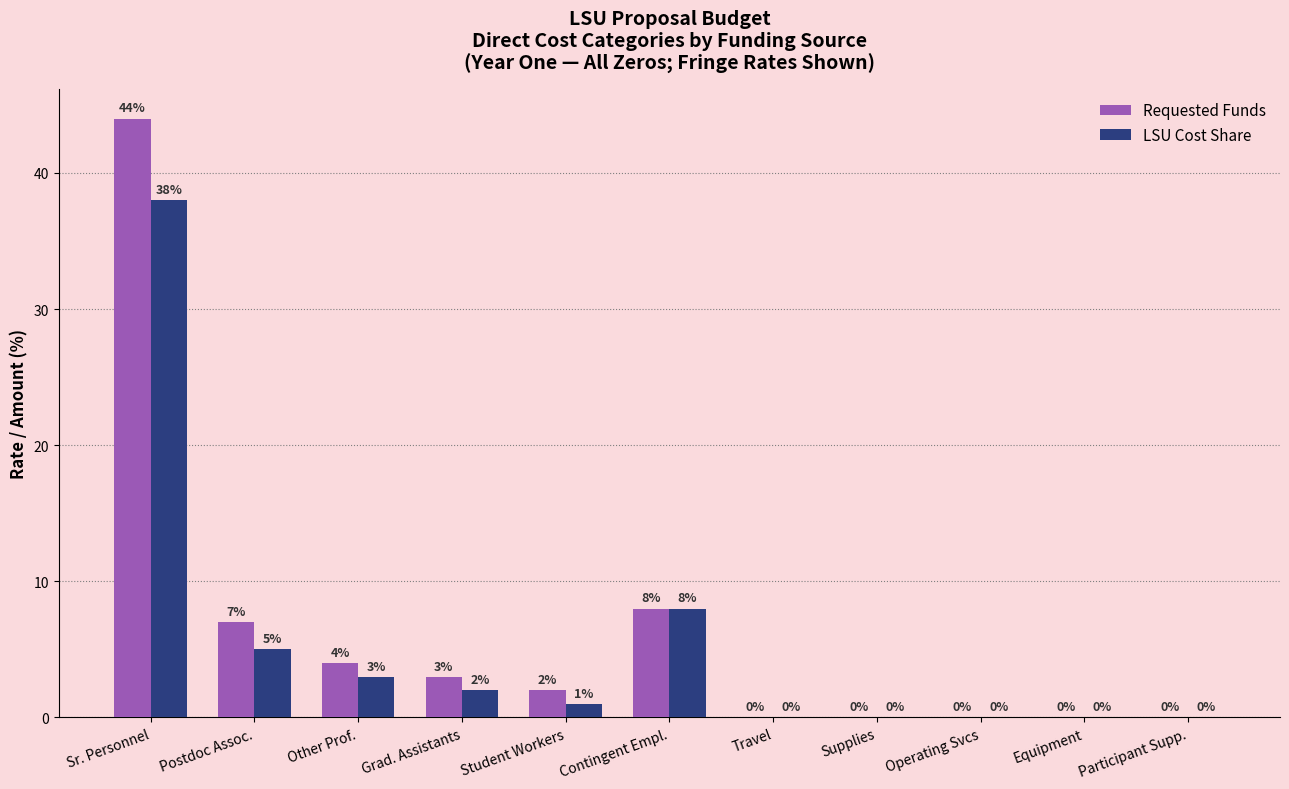

At which category is the sum across all series the highest?

Sr. Personnel